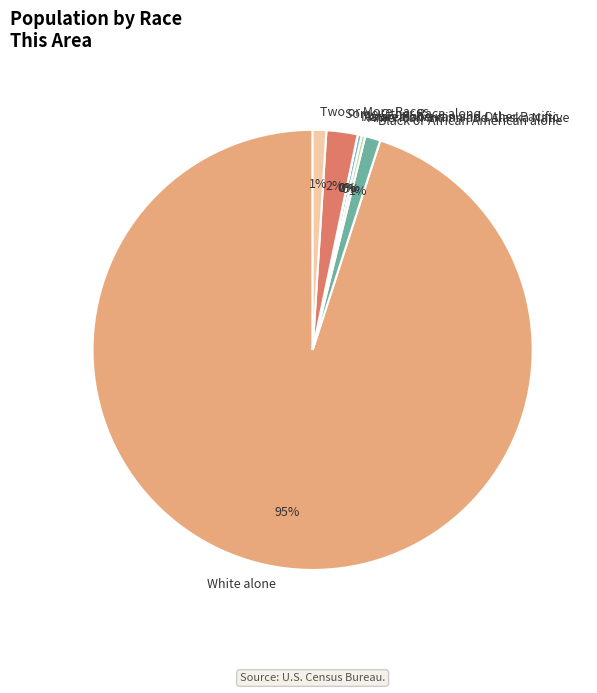

To the nearest percent, what portion does Two or More Races represent?

1%